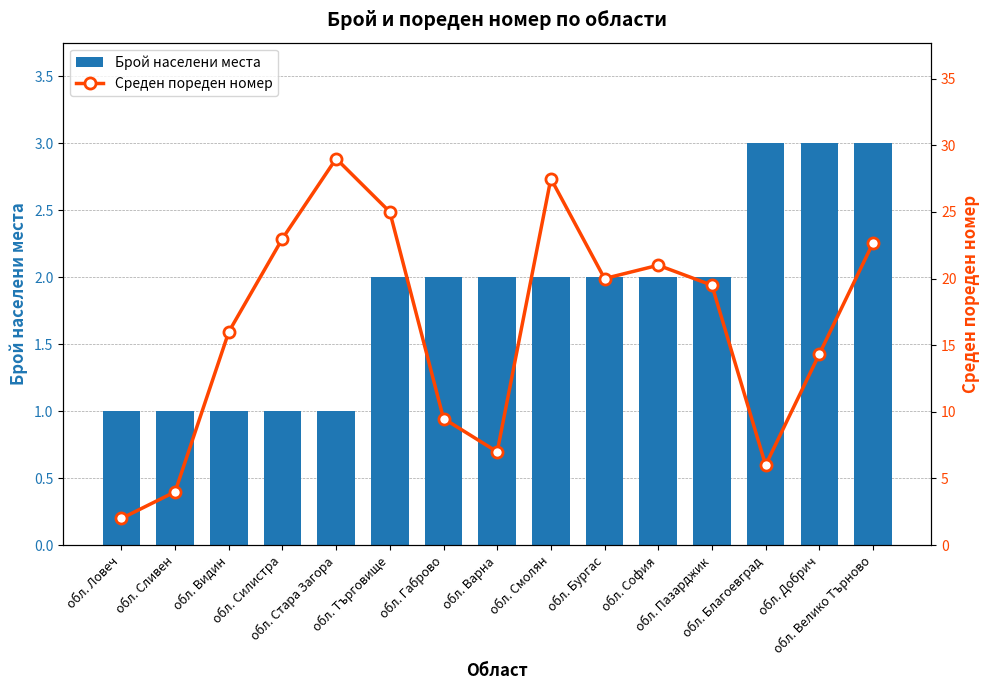

What is the highest value of the Брой населени места series?

3